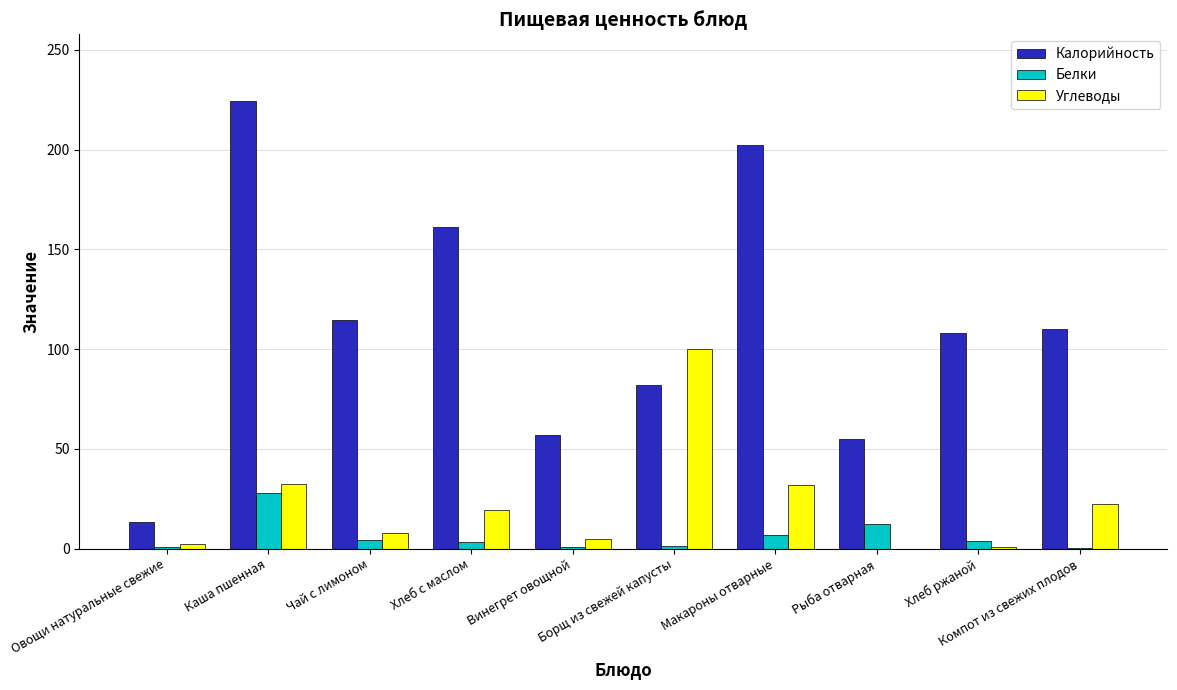

What is the average value of the Углеводы series?

22.2